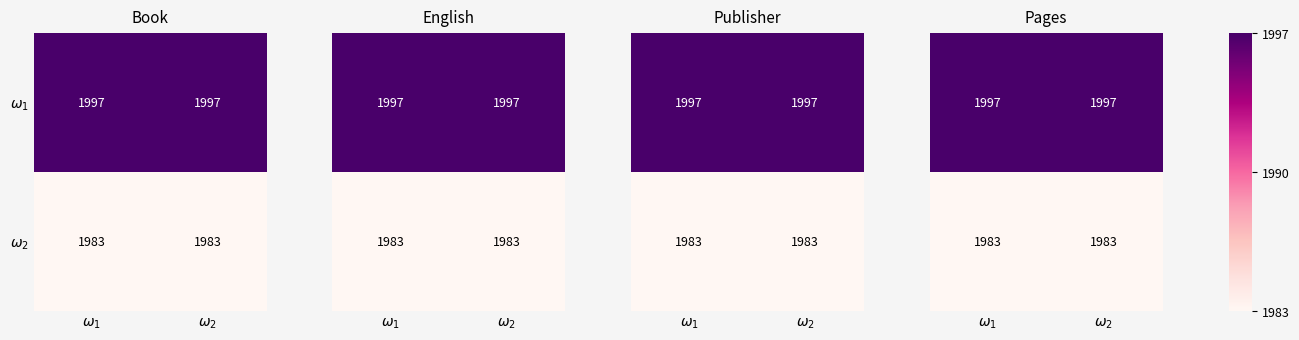

List the series in order of their overall mean, highest first.

$\omega_1$, $\omega_2$